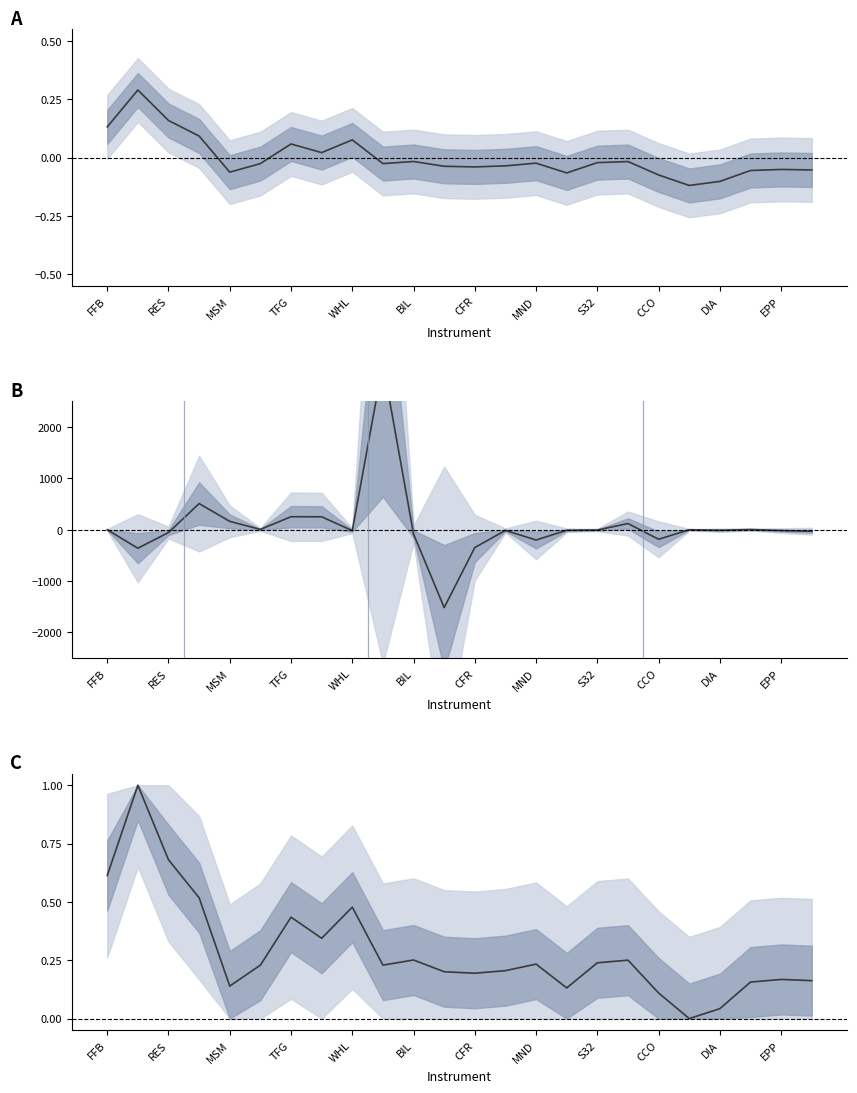

How many values in Normalized weight are above zero?

23